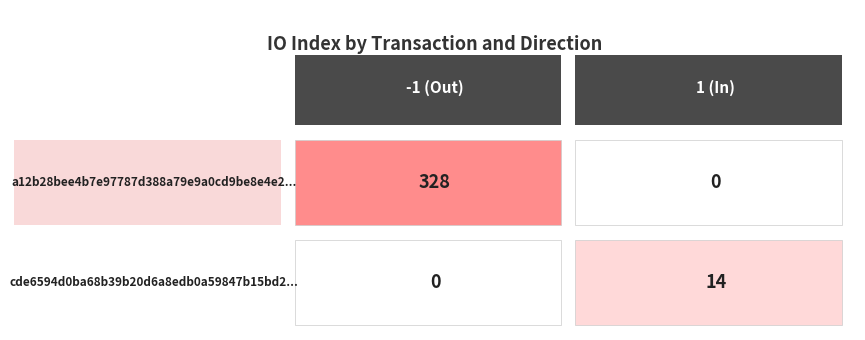

What is the greatest value displayed?

328